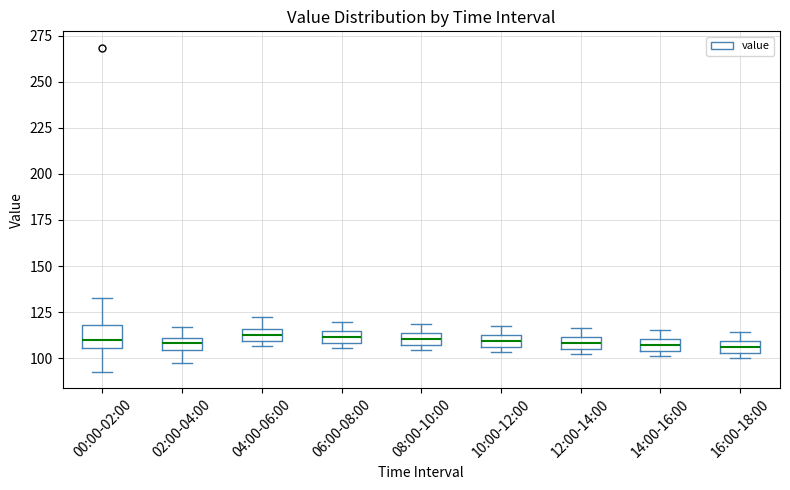

Where is the upper edge of the box for 12:00-14:00 on the y-axis? The values are not printed on the chart, so give them approximately, as read against the axis.

110